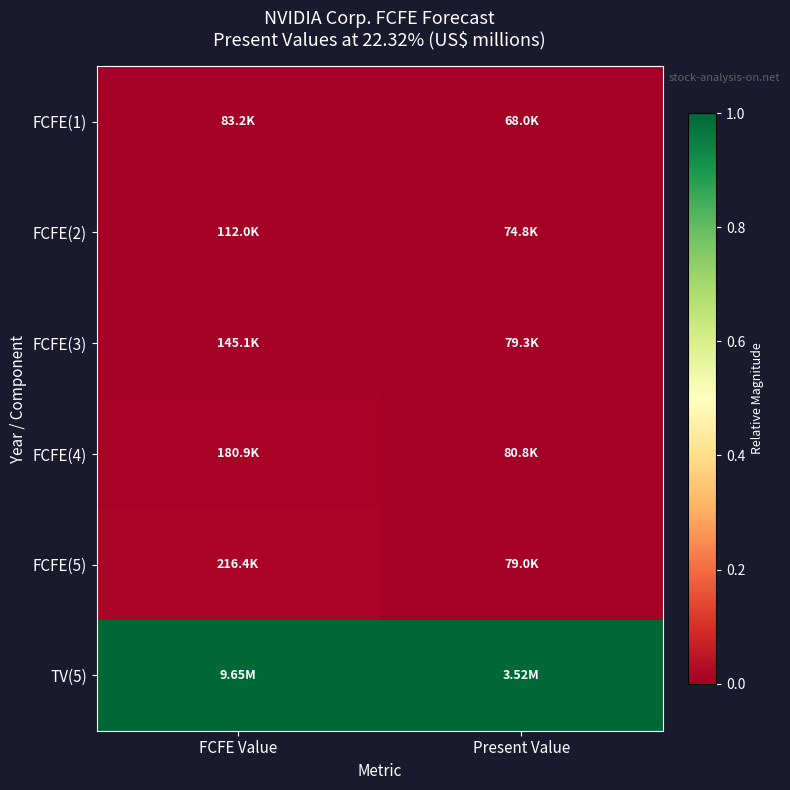

Reading left to right, what are all the values shown in this chart?

FCFE(1): FCFE Value=0.0	Present Value=0.0
FCFE(2): FCFE Value=0.0	Present Value=0.0
FCFE(3): FCFE Value=0.0	Present Value=0.0
FCFE(4): FCFE Value=0.0	Present Value=0.0
FCFE(5): FCFE Value=0.0	Present Value=0.0
TV(5): FCFE Value=1.0	Present Value=1.0